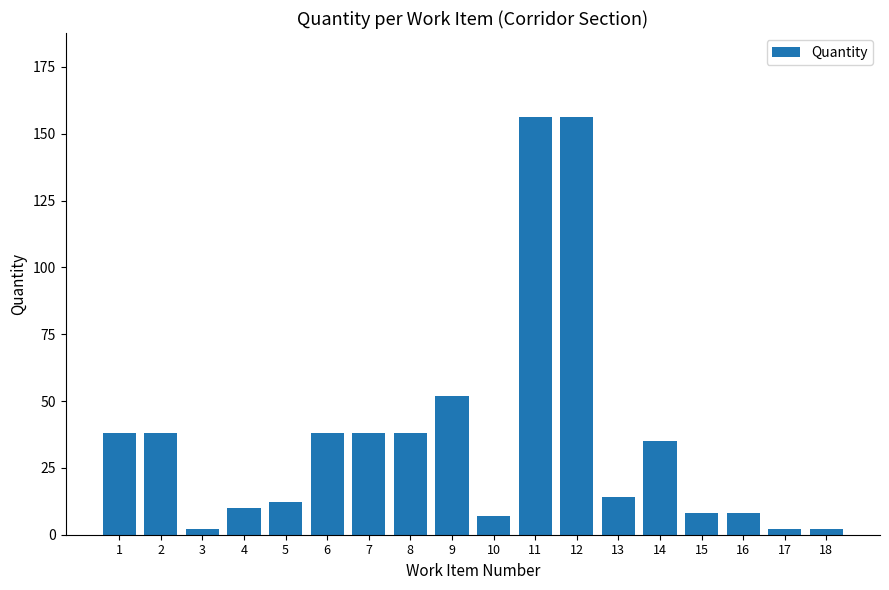

Between 13 and 14, which is larger?

14